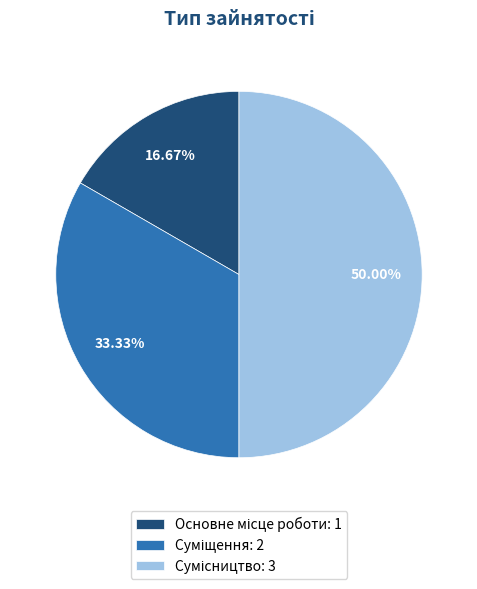

Count the number of slices in the pie.

3